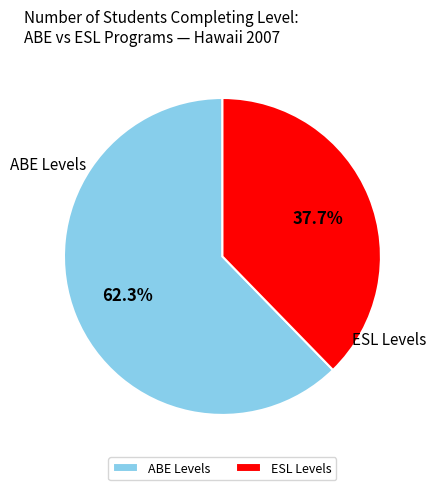

What portion of the pie excludes ABE Levels?

37.7%